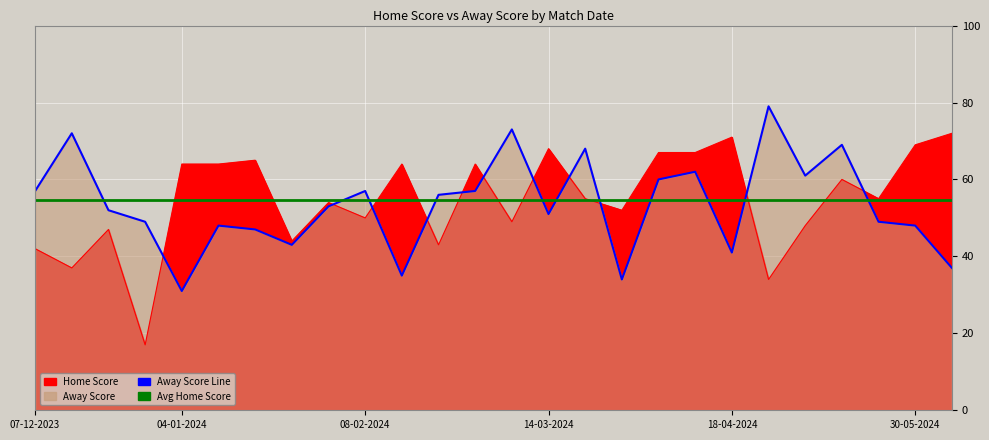

Which series changed the most between 11-01-2024 and 09-05-2024?

Home Score